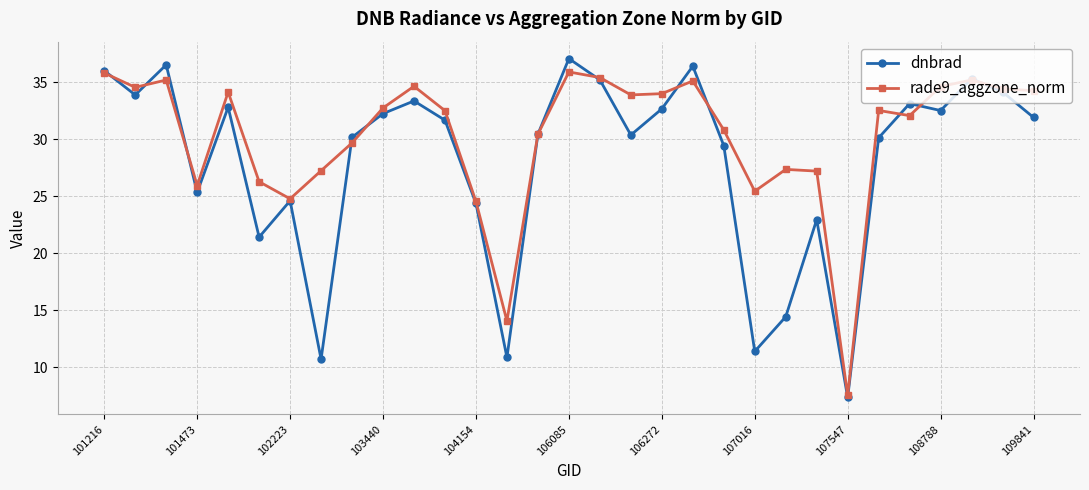

What is the value of the dnbrad point at the 7th from the left?

24.6